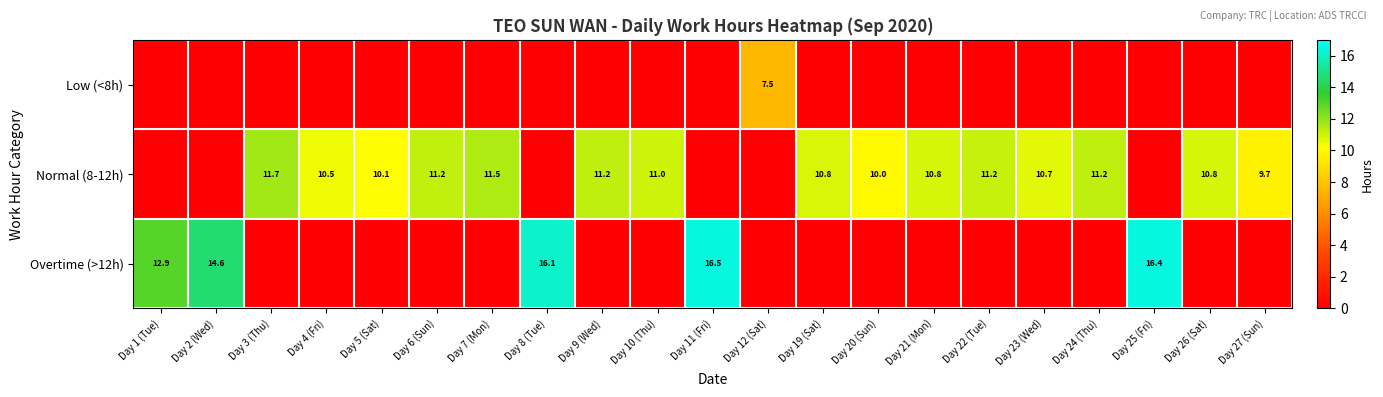

What is the greatest value displayed?

16.5